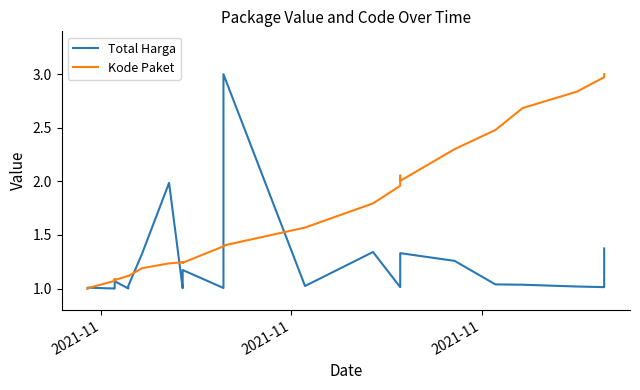

Reading left to right, list all the values displayed in this chart.

Total Harga: 1.0	1.0	1.0	1.0	1.0	1.0	1.0	1.0	1.0	1.1	1.0	1.0	1.0	1.0	1.3	2.0	1.0	1.0	1.0	1.0	1.2	1.0	1.0	3.0	1.0	1.3	1.0	1.0	1.3	1.3	1.0	1.0	1.0	1.0	1.4
Kode Paket: 1.0	1.0	1.1	1.1	1.1	1.1	1.1	1.1	1.1	1.1	1.1	1.1	1.1	1.1	1.2	1.2	1.2	1.2	1.2	1.2	1.2	1.4	1.4	1.4	1.6	1.8	2.0	2.1	2.0	2.3	2.5	2.7	2.8	3.0	3.0